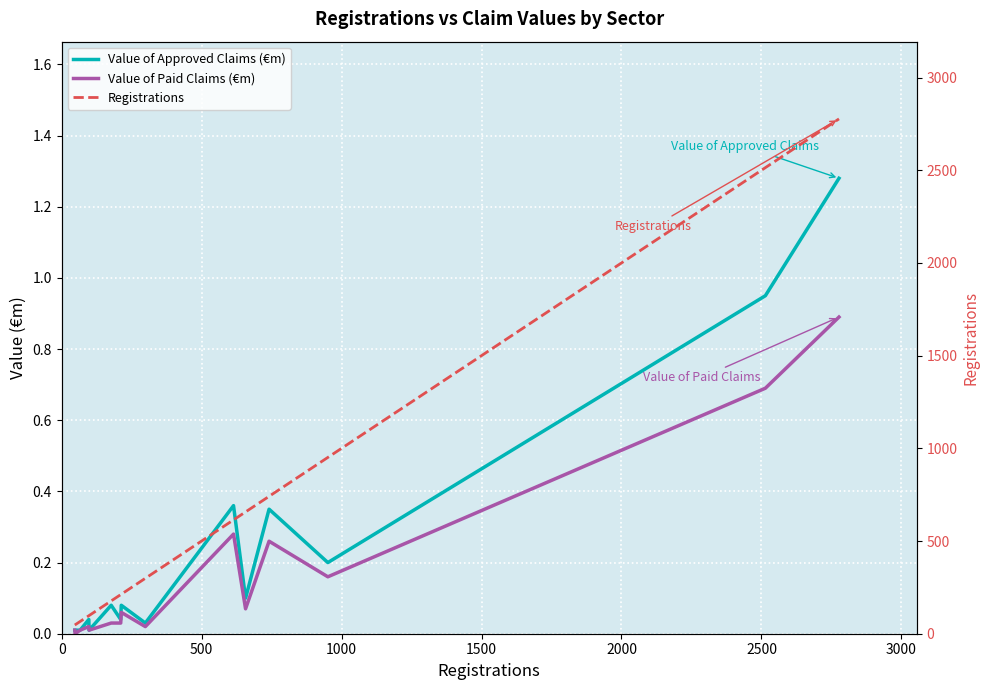

Which series has the largest total across all categories?

Registrations